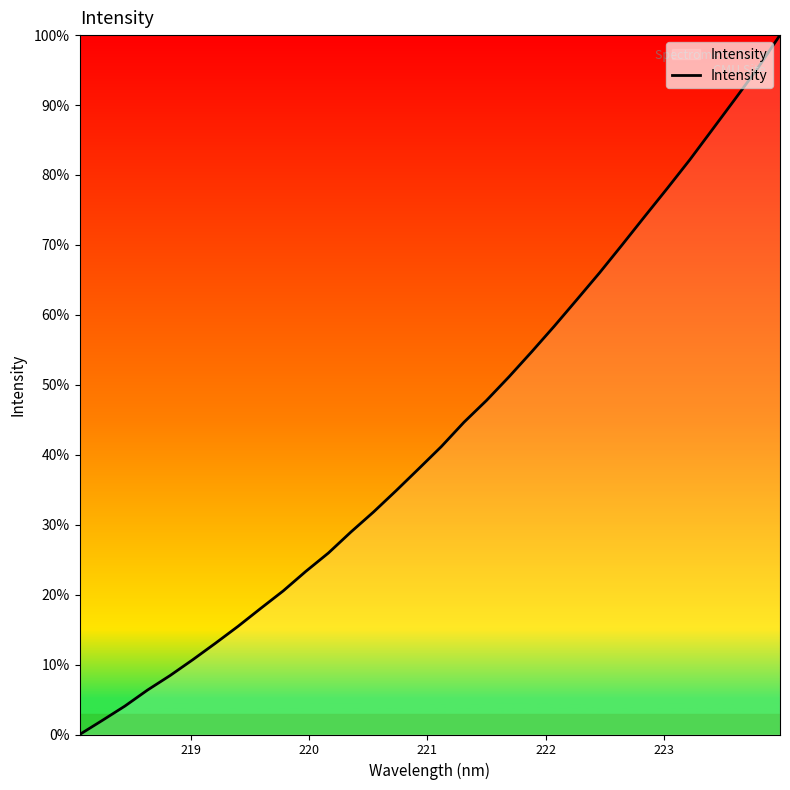

What is the average value?

43.3